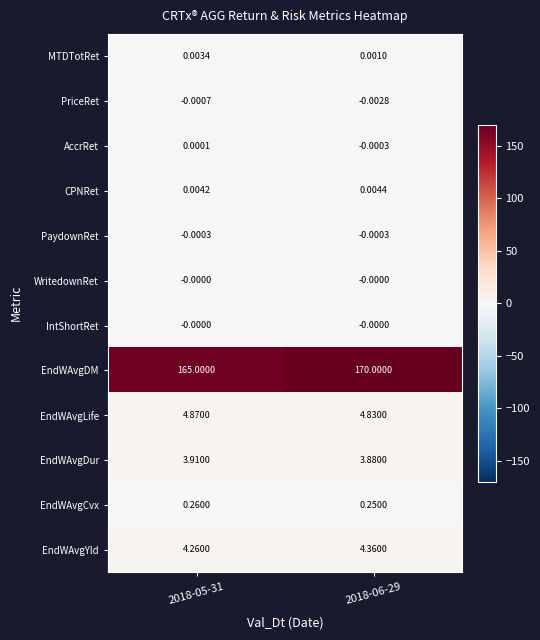

Which series has the largest range (max minus min)?

EndWAvgDM